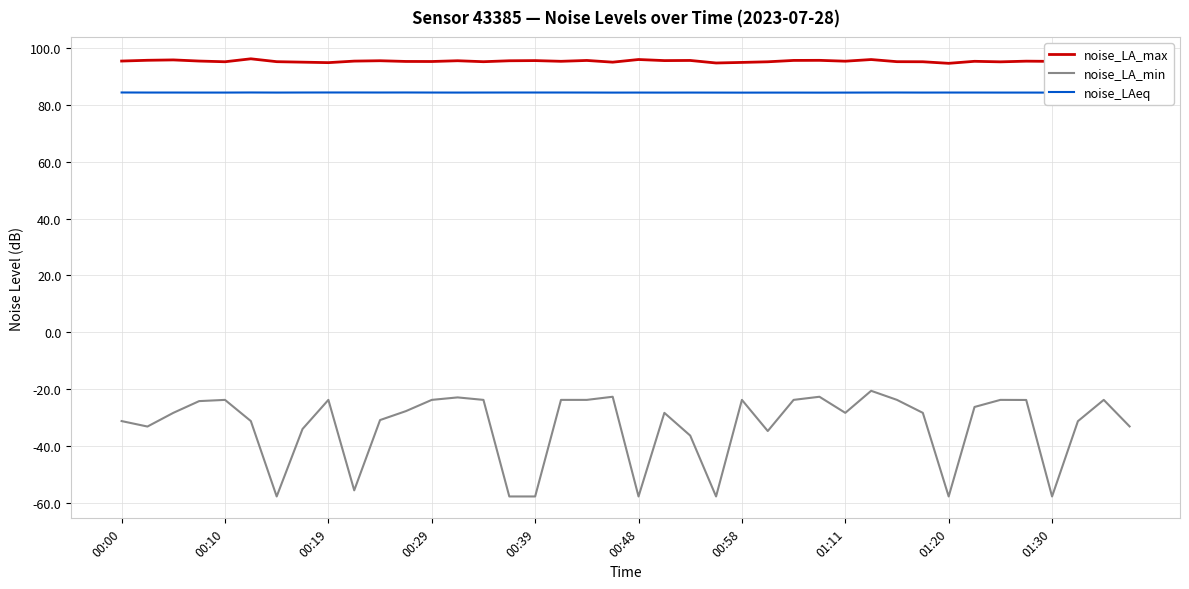

True or false: noise_LA_min has a value of -32.5 at 00:29.

False